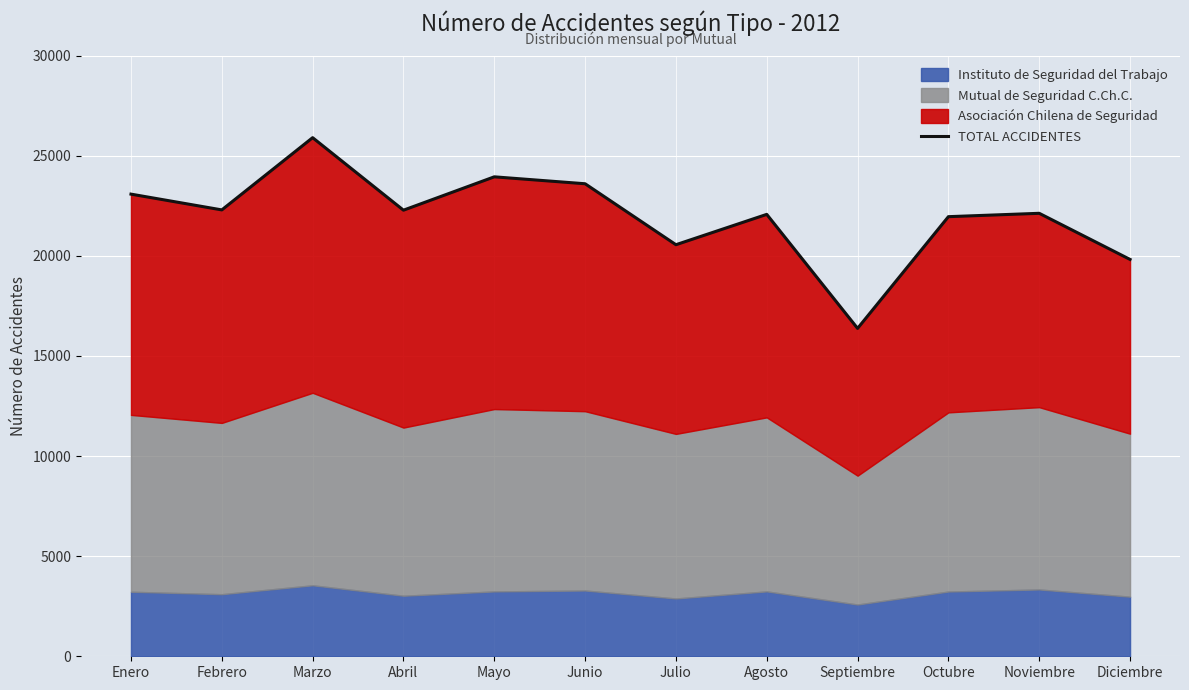

What is the minimum value shown in the chart?

16379